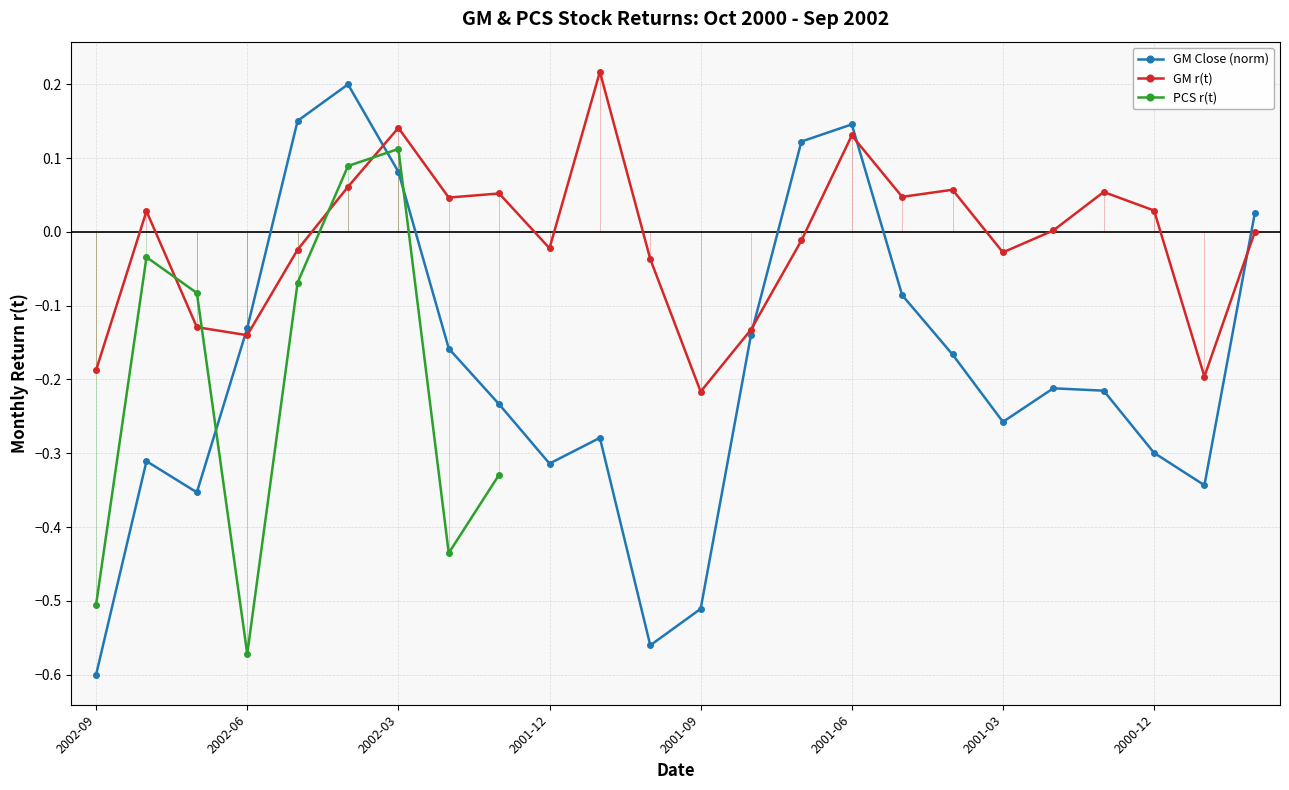

What is the difference between the maximum and minimum values in the GM r(t) series?

0.4